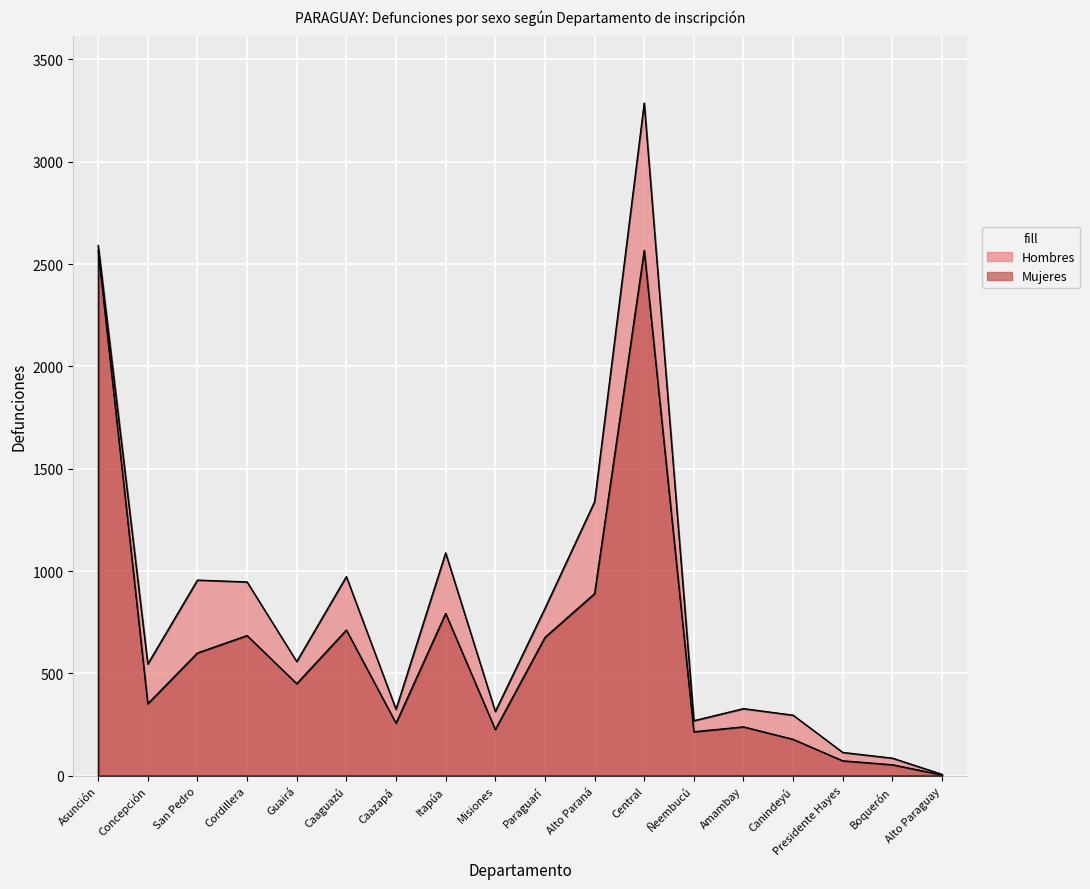

List the series in order of their overall mean, highest first.

Hombres, Mujeres